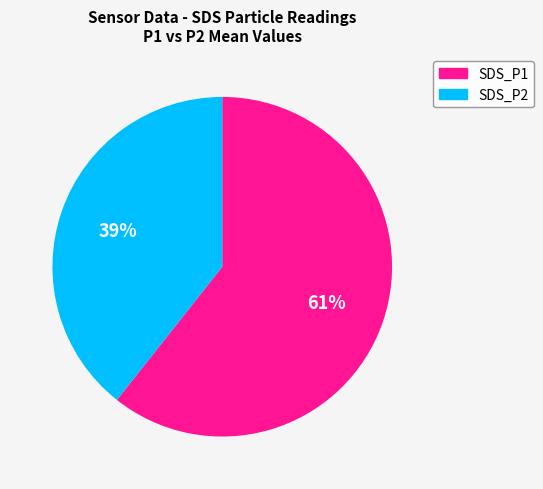

Rank the categories by value from highest to lowest.

SDS_P1, SDS_P2